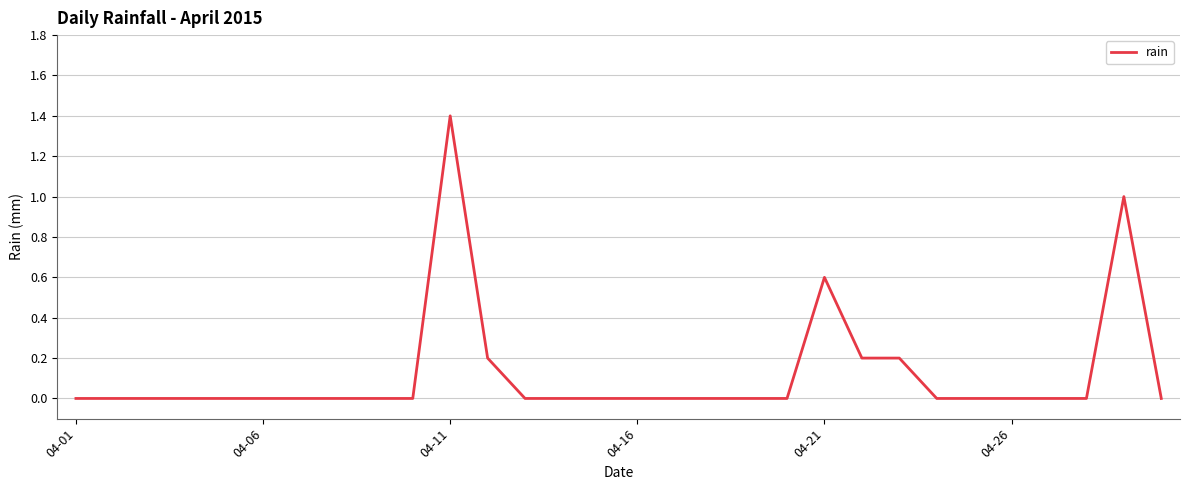

What is the maximum value shown in the chart?

1.4